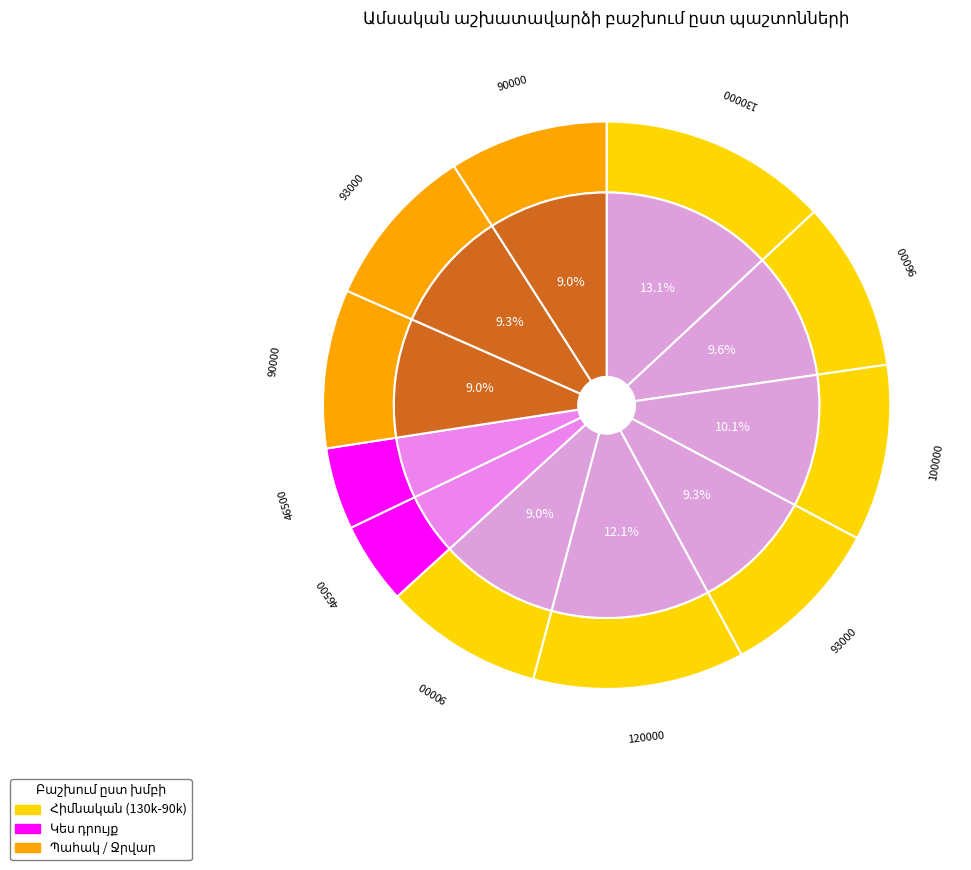

How many segments does this pie chart have?

11